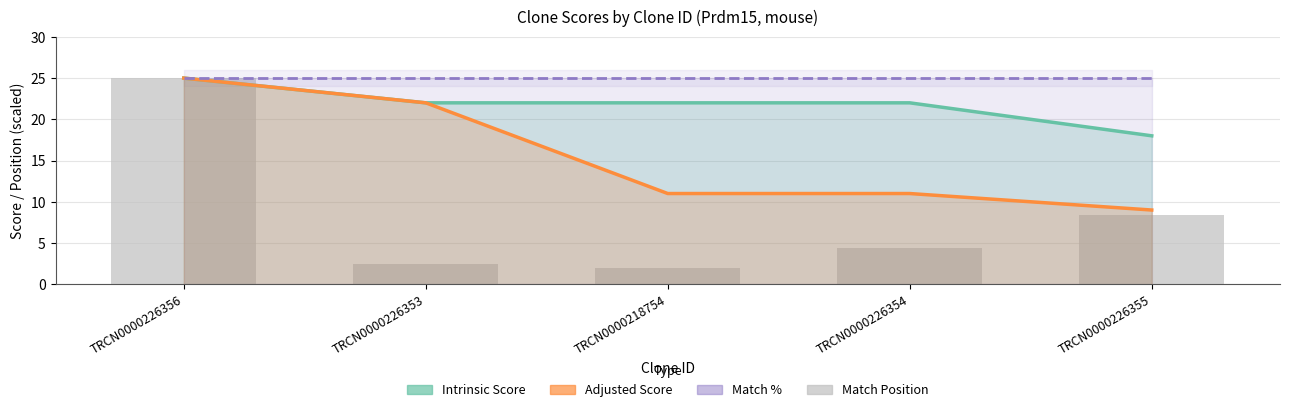

Reading right to left, list all the values displayed in this chart.

Intrinsic Score: 18.0	22.0	22.0	22.0	25.0
Adjusted Score: 9.0	11.0	11.0	22.0	25.0
Match %: 25.0	25.0	25.0	25.0	25.0
Match Position: 8.4	4.4	1.9	2.5	25.0